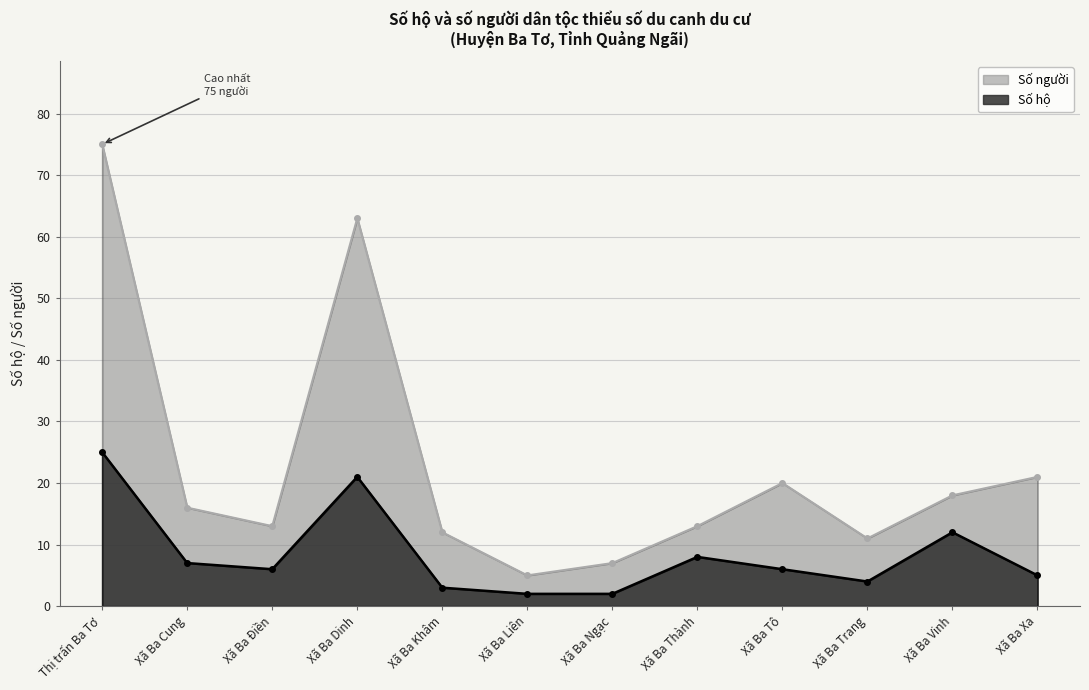

What is the difference between the maximum and minimum values in the Số hộ series?

23